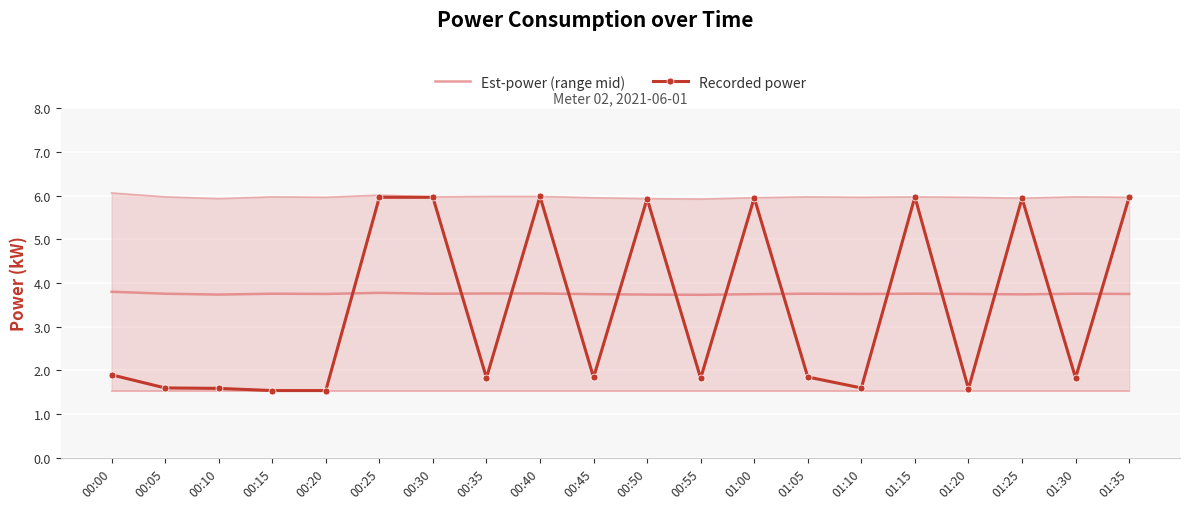

Reading right to left, extract all data points from this chart.

Est-power (range mid): 01:35=3.8	01:30=3.8	01:25=3.7	01:20=3.8	01:15=3.8	01:10=3.8	01:05=3.8	01:00=3.7	00:55=3.7	00:50=3.7	00:45=3.7	00:40=3.8	00:35=3.8	00:30=3.8	00:25=3.8	00:20=3.8	00:15=3.8	00:10=3.7	00:05=3.8	00:00=3.8
Recorded power: 01:35=6.0	01:30=1.8	01:25=5.9	01:20=1.6	01:15=6.0	01:10=1.6	01:05=1.9	01:00=6.0	00:55=1.8	00:50=5.9	00:45=1.8	00:40=6.0	00:35=1.8	00:30=6.0	00:25=6.0	00:20=1.5	00:15=1.5	00:10=1.6	00:05=1.6	00:00=1.9